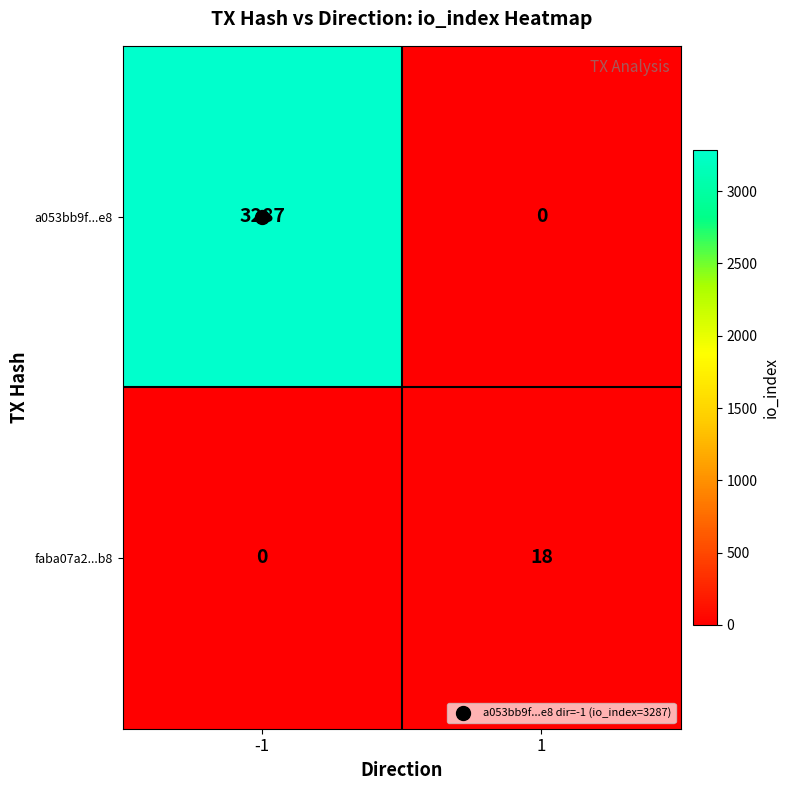

Between -1 and 1, which series saw the biggest shift?

a053bb9f...e8